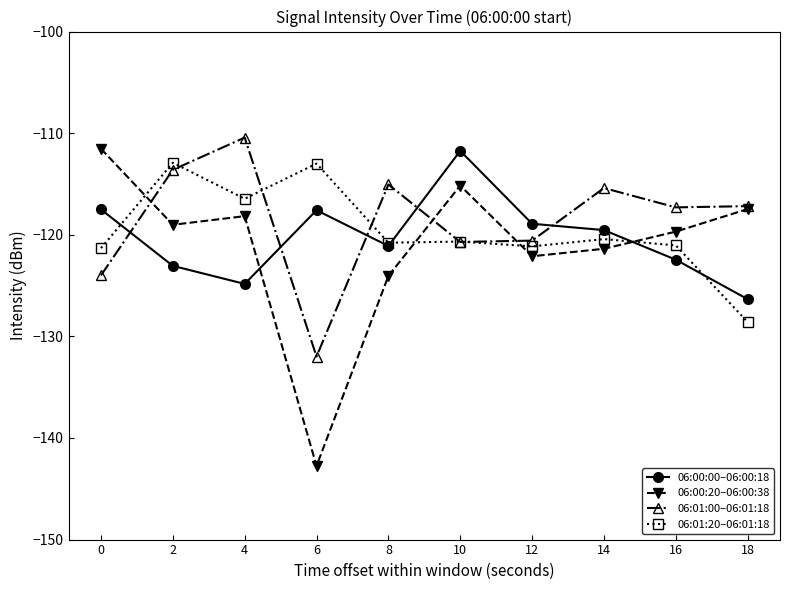

What is the value of the 06:00:20–06:00:38 point at the 6th from the left?

-115.2